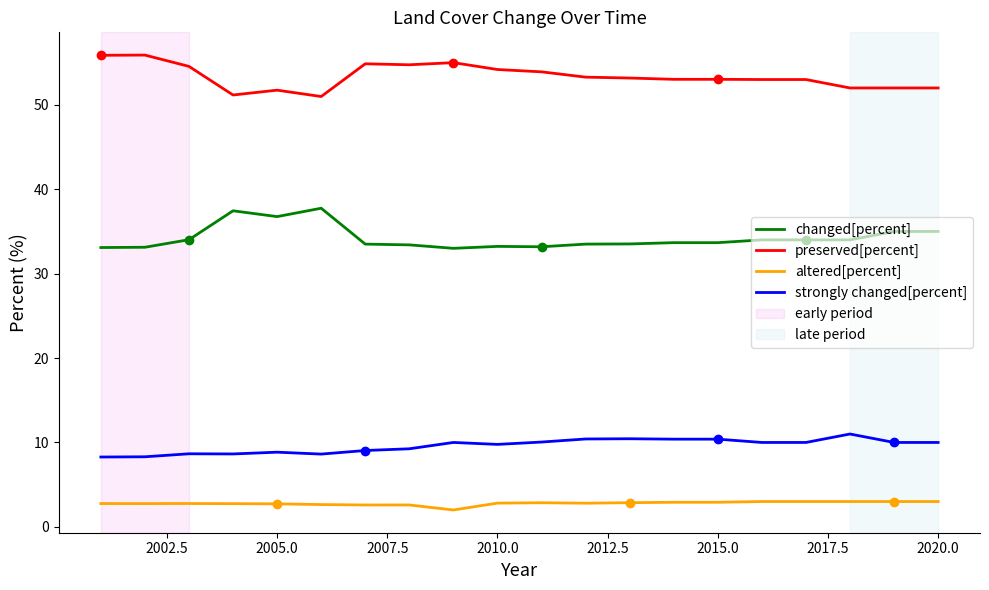

Which series has the largest total across all categories?

preserved[percent]